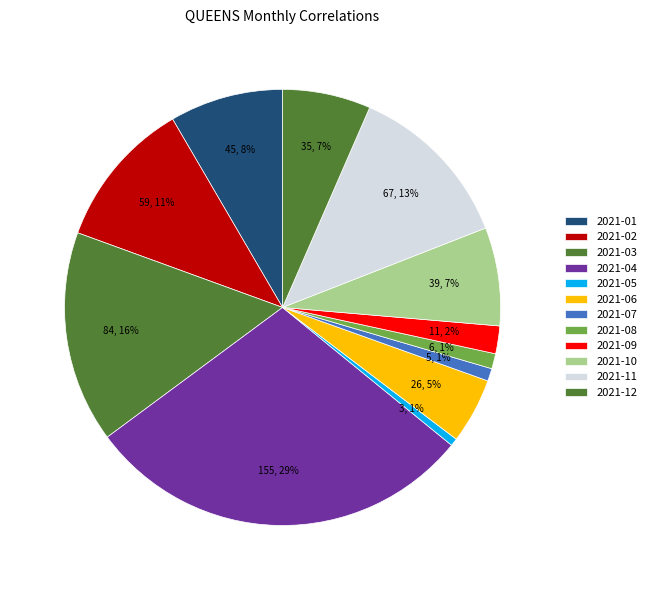

Is there a majority slice in this chart?

No